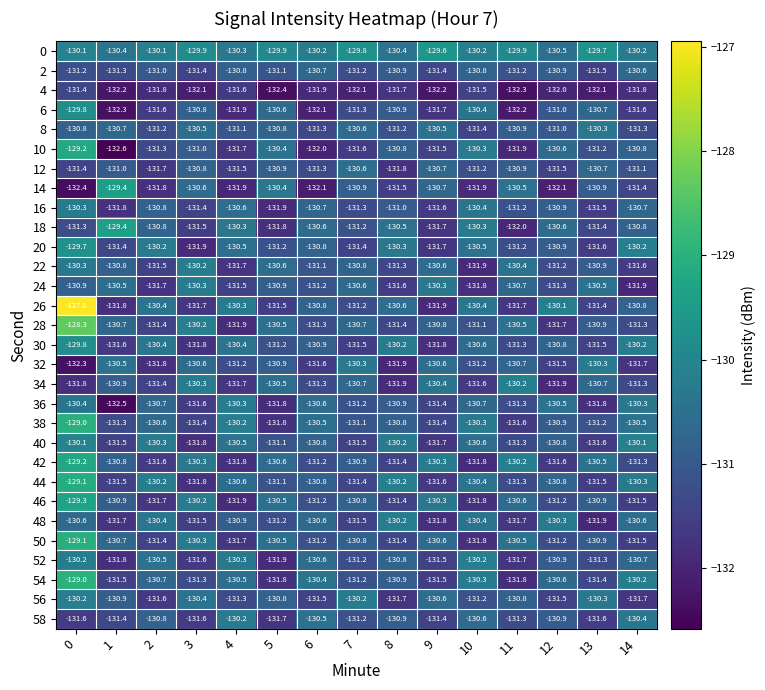

Between 8 and 13, which series saw the biggest shift?

48